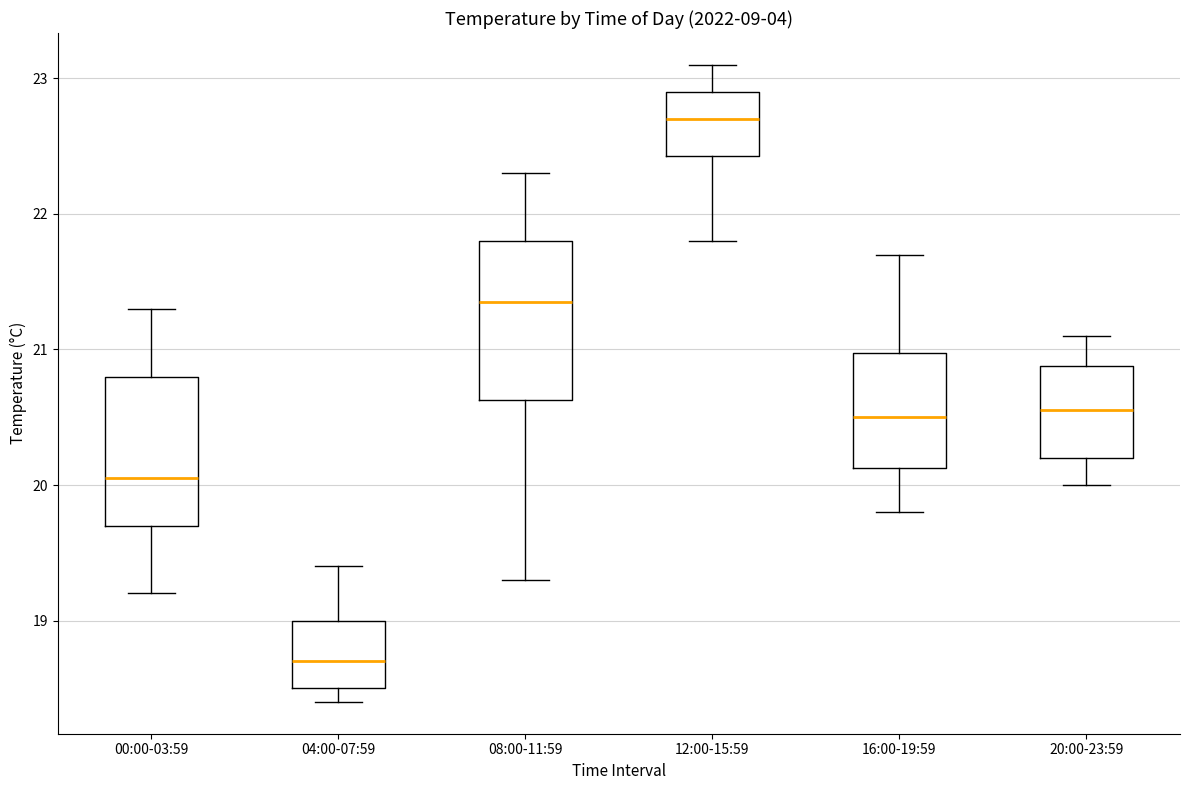

Reading left to right, transcribe this box plot: for each box, give where its median line is, the range the box spans, and where its two whiskers end, as read against the y-axis. The values are not printed on the chart, so give them approximately, as read against the axis.

00:00-03:59: median 20.1, box 19.7 to 20.8, whiskers 19.2 to 21.3
04:00-07:59: median 18.7, box 18.5 to 19.0, whiskers 18.4 to 19.4
08:00-11:59: median 21.4, box 20.6 to 21.8, whiskers 19.3 to 22.3
12:00-15:59: median 22.7, box 22.4 to 22.9, whiskers 21.8 to 23.1
16:00-19:59: median 20.5, box 20.1 to 21.0, whiskers 19.8 to 21.7
20:00-23:59: median 20.6, box 20.2 to 20.9, whiskers 20.0 to 21.1